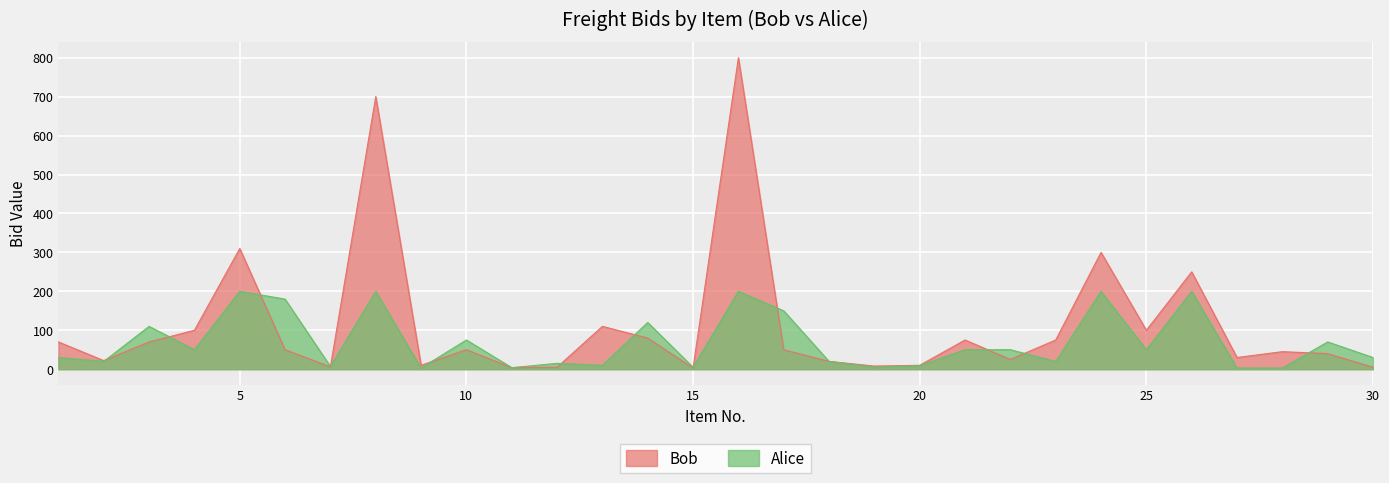

At which category is the sum across all series the highest?

16